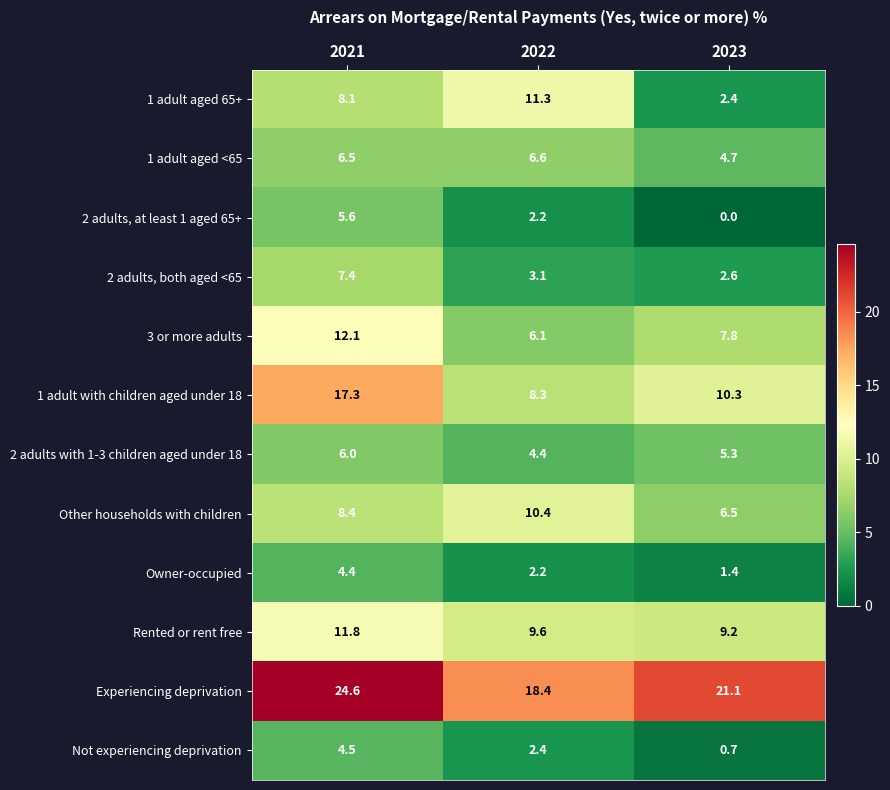

At which category is the sum across all series the highest?

2021